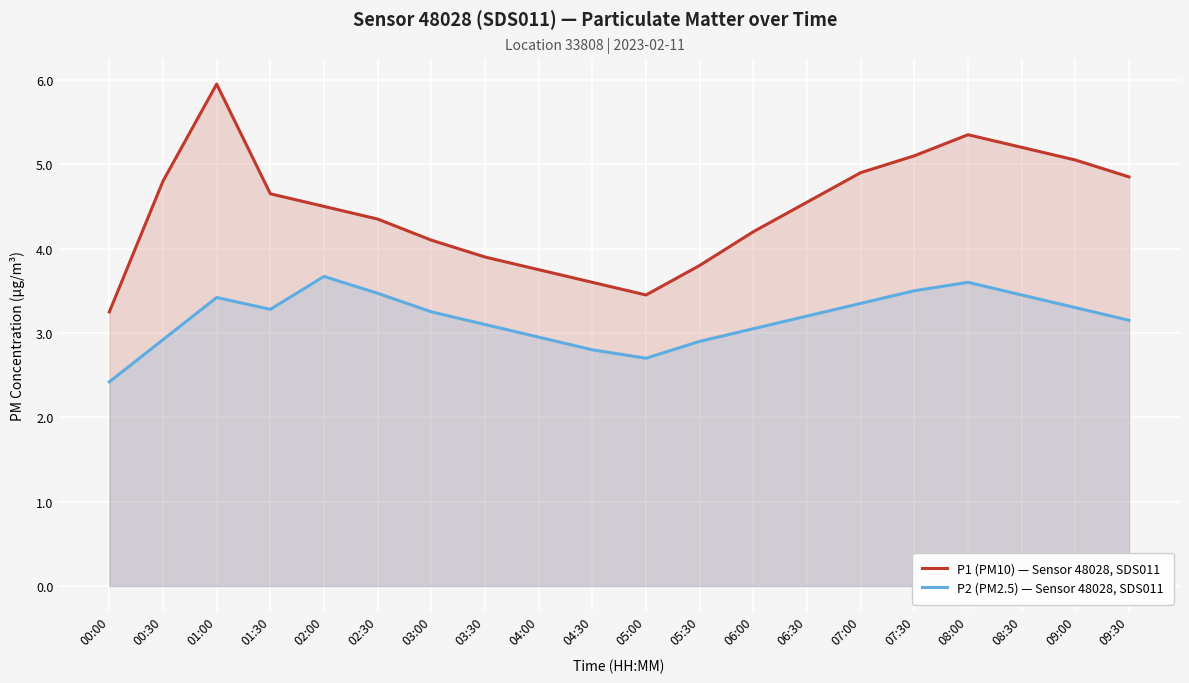

Reading left to right, transcribe all the data shown in this chart.

P1 (PM10) — Sensor 48028, SDS011: 00:00=3.2	00:30=4.8	01:00=6.0	01:30=4.7	02:00=4.5	02:30=4.3	03:00=4.1	03:30=3.9	04:00=3.8	04:30=3.6	05:00=3.5	05:30=3.8	06:00=4.2	06:30=4.5	07:00=4.9	07:30=5.1	08:00=5.3	08:30=5.2	09:00=5.0	09:30=4.8
P2 (PM2.5) — Sensor 48028, SDS011: 00:00=2.4	00:30=2.9	01:00=3.4	01:30=3.3	02:00=3.7	02:30=3.5	03:00=3.2	03:30=3.1	04:00=3.0	04:30=2.8	05:00=2.7	05:30=2.9	06:00=3.0	06:30=3.2	07:00=3.4	07:30=3.5	08:00=3.6	08:30=3.5	09:00=3.3	09:30=3.1